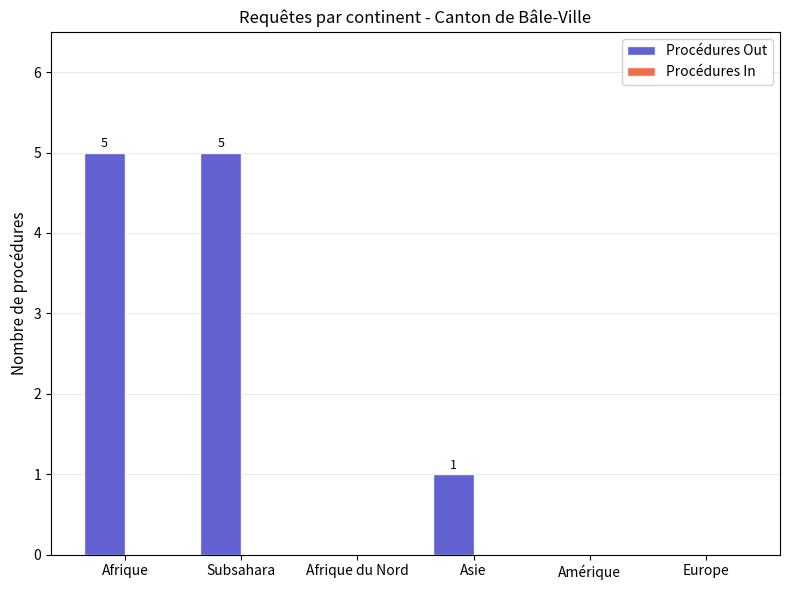

What is the change in value from Afrique to Afrique du Nord?

-5